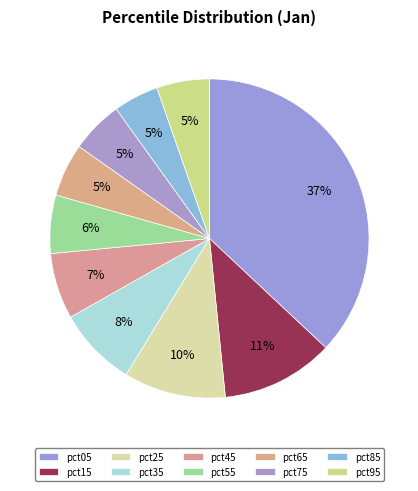

The pct65 slice represents 1% of the pie. True or false?

False